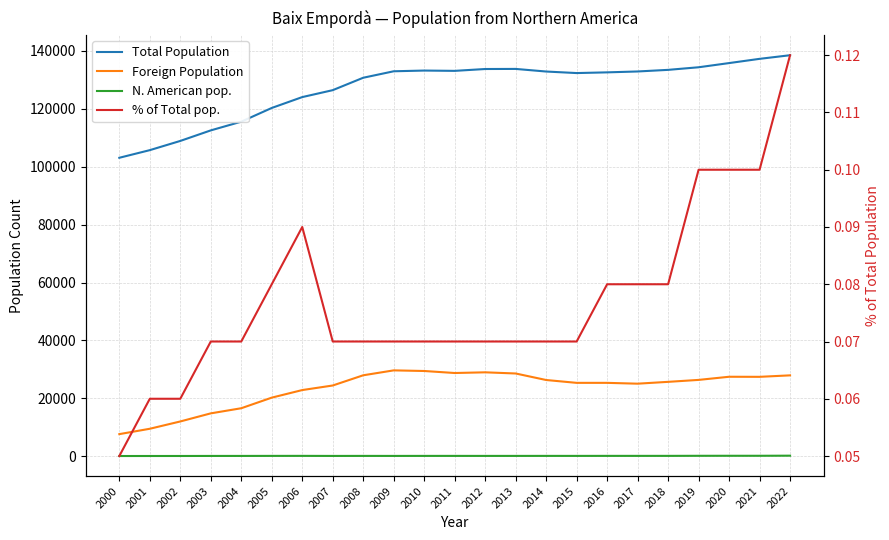

How many lines are shown in the chart?

4